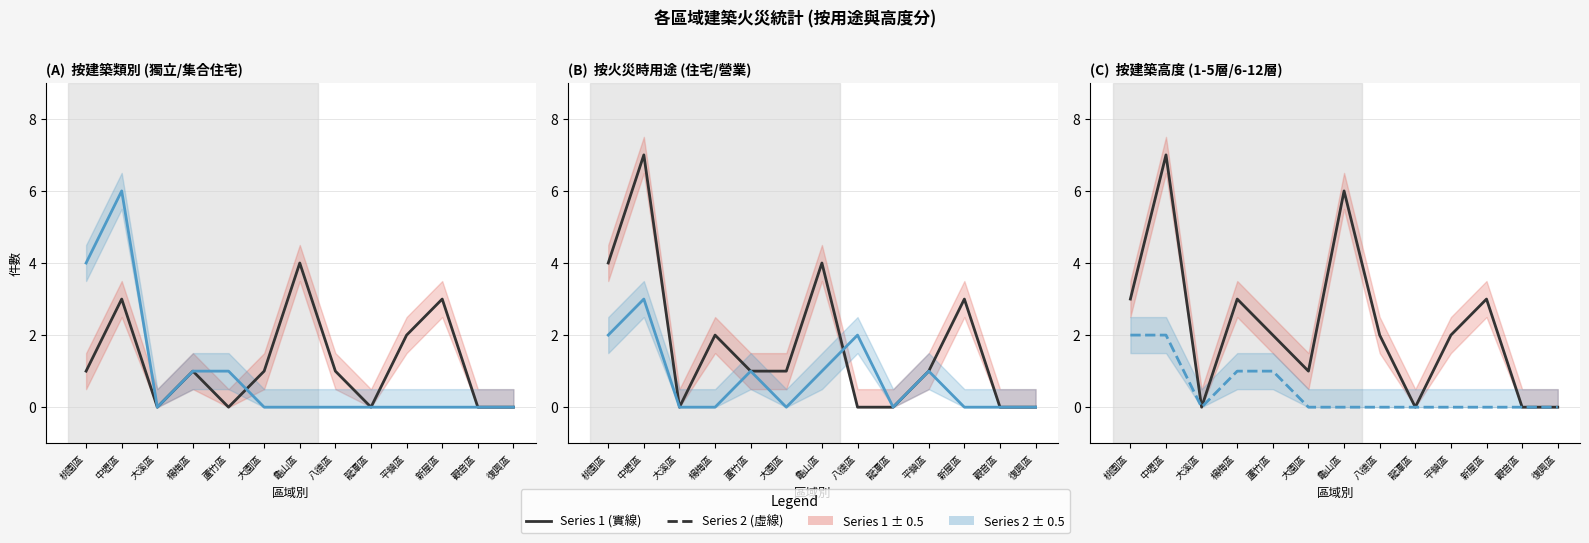

Reading left to right, list all the values displayed in this chart.

獨立住宅: 1	3	0	1	0	1	4	1	0	2	3	0	0
集合住宅: 4	6	0	1	1	0	0	0	0	0	0	0	0
住宅用途: 4	7	0	2	1	1	4	0	0	1	3	0	0
營業場所: 2	3	0	0	1	0	1	2	0	1	0	0	0
一層到五層: 3	7	0	3	2	1	6	2	0	2	3	0	0
六層到十二層: 2	2	0	1	1	0	0	0	0	0	0	0	0